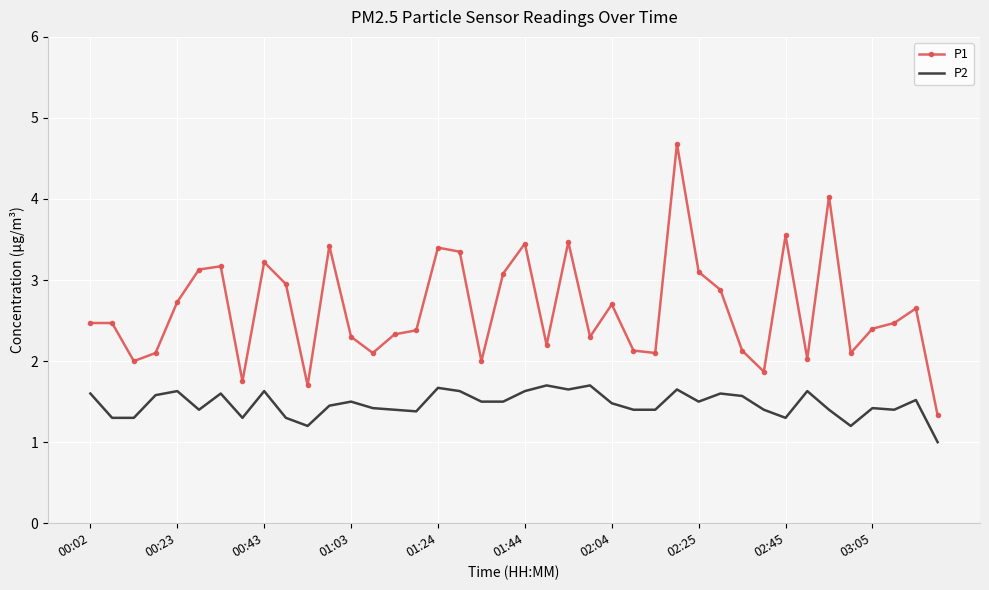

Which series has the largest range (max minus min)?

P1